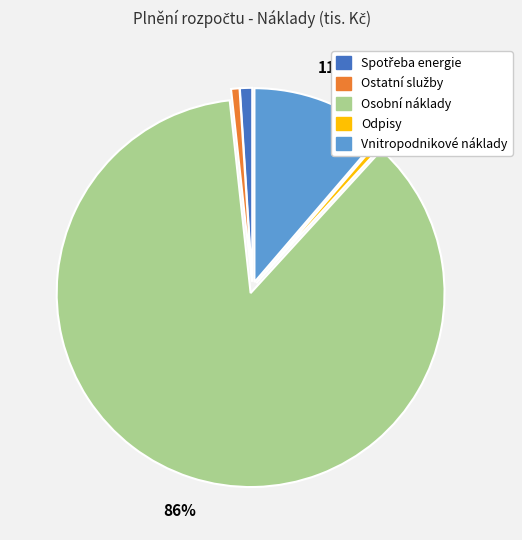

Is it true that Odpisy is 14% of the pie?

False